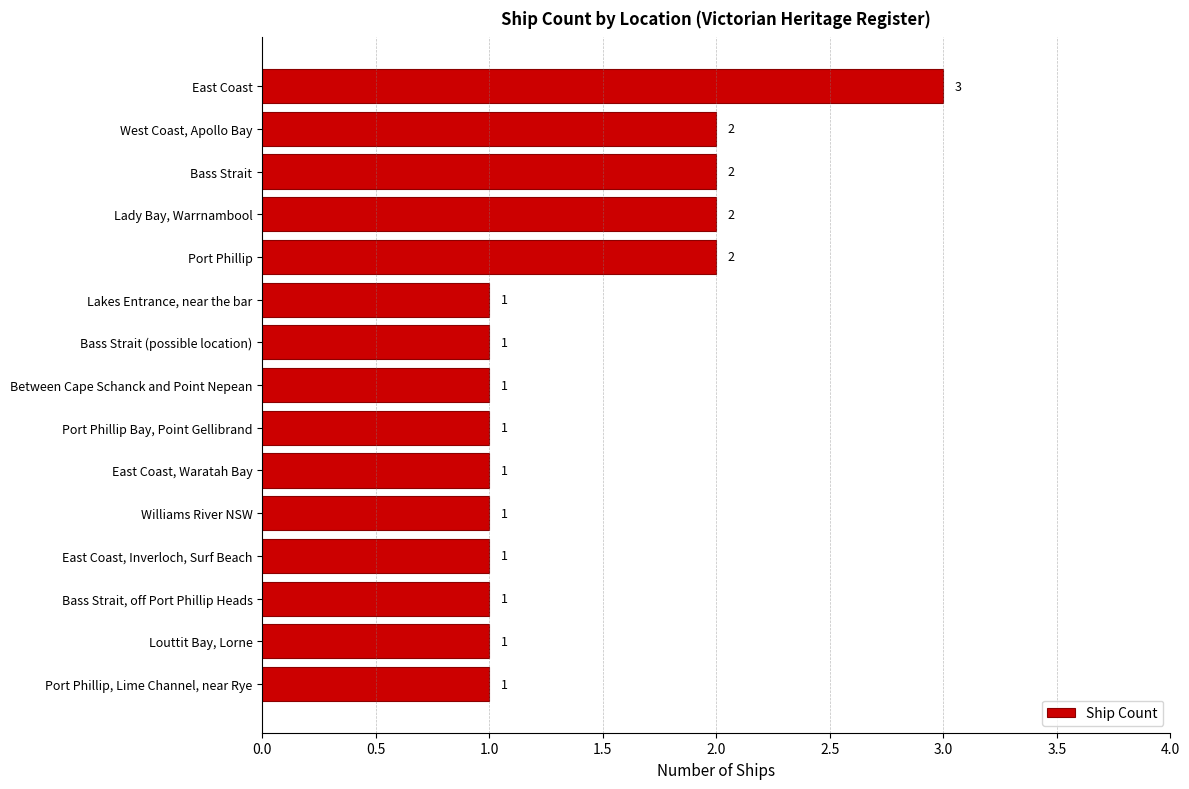

Count the values in the range 1 to 2.

14